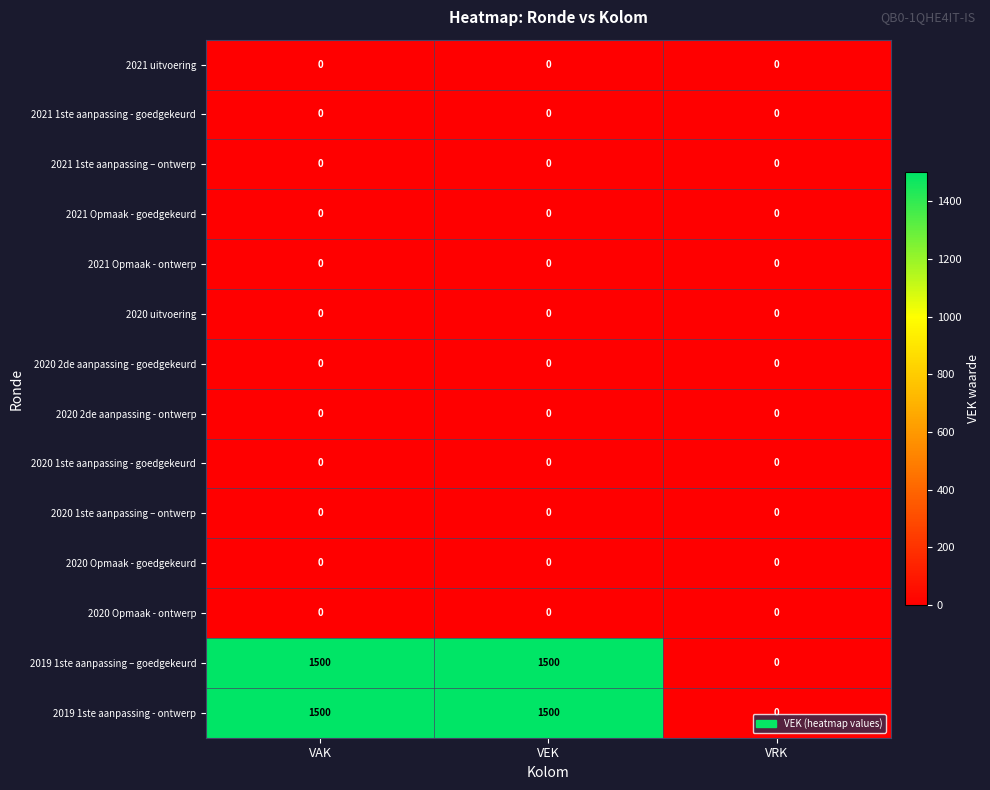

What is the difference between the maximum and minimum values in the 2019 1ste aanpassing – goedgekeurd series?

1500